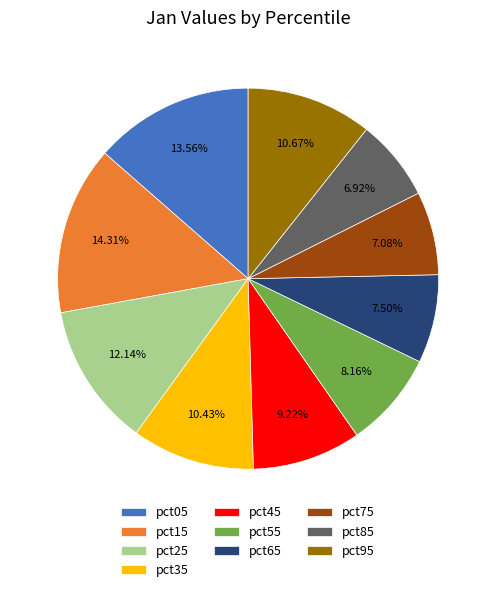

To the nearest percent, what portion does pct45 represent?

9%